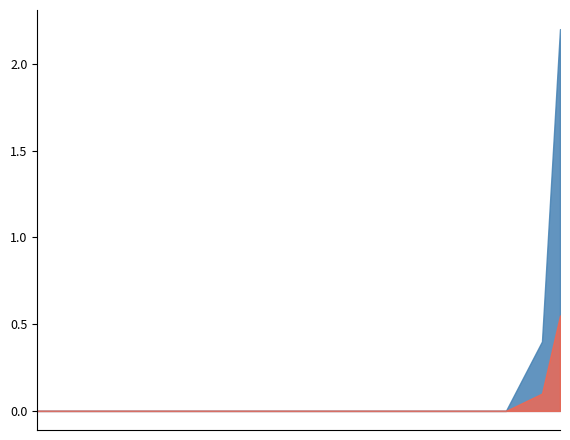

The value at 2015-06-16 is -1.2. True or false?

False